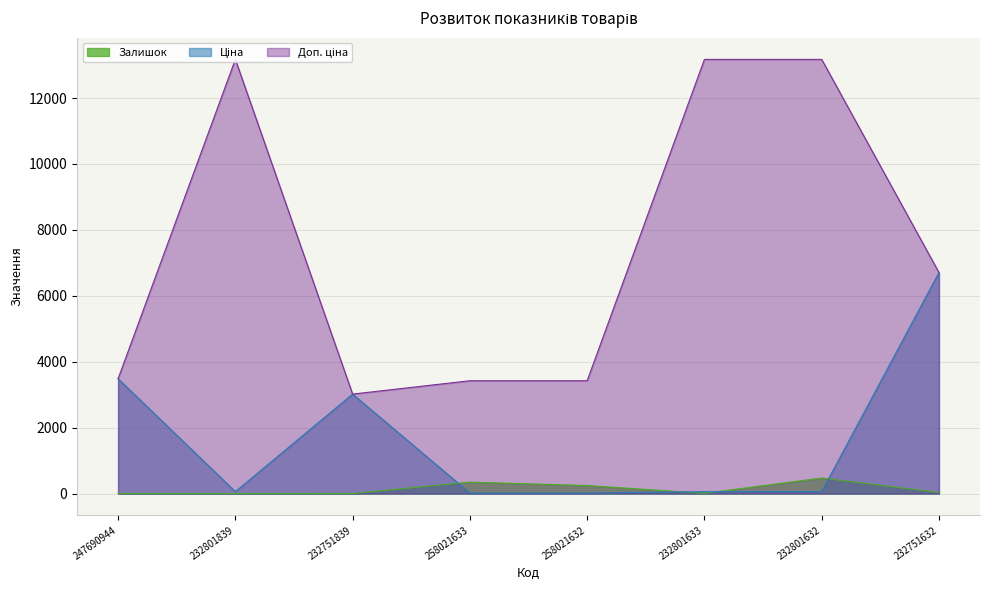

True or false: Доп. ціна has more than 2 points higher than both neighbors.

False